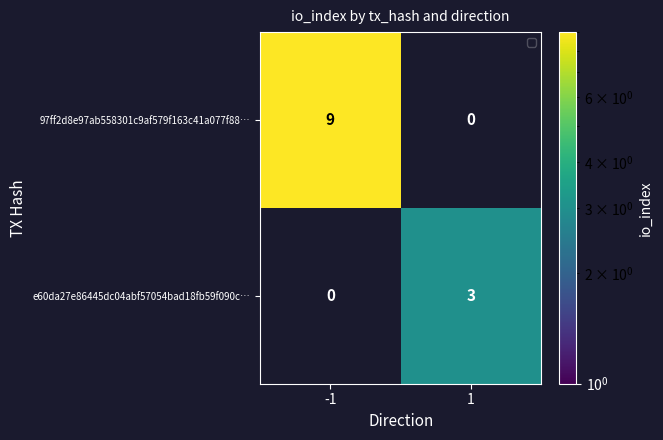

What is the total value across all series at -1?

9